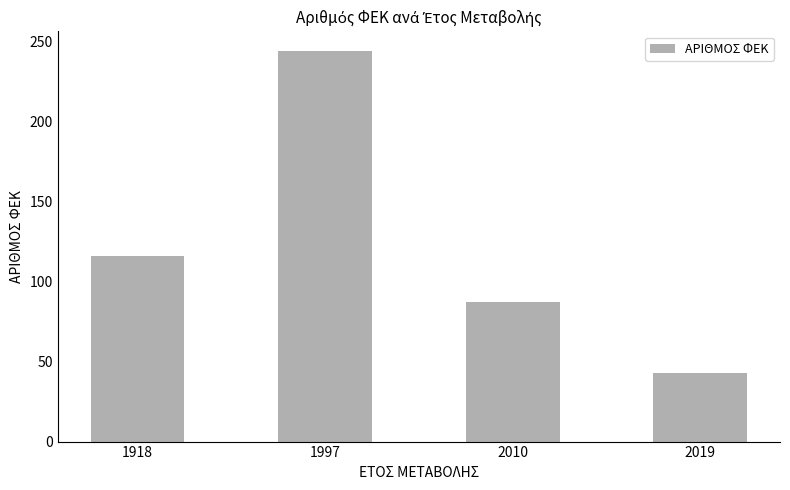

What is the approximate value at 1997, to the nearest 10?

240